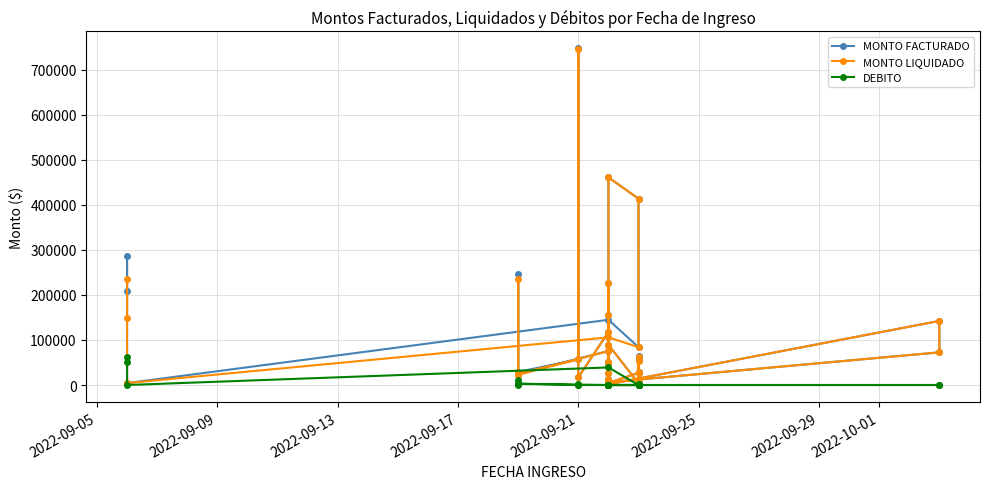

Which series has the widest spread of values?

MONTO FACTURADO